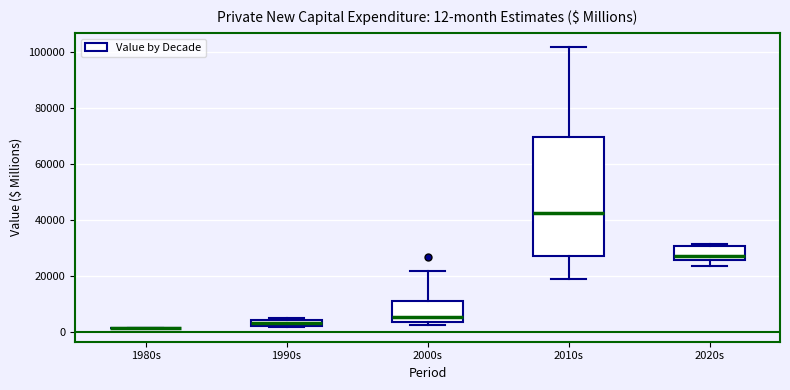

Comparing the boxes themselves (not the whiskers), which one is the tallest?

2010s